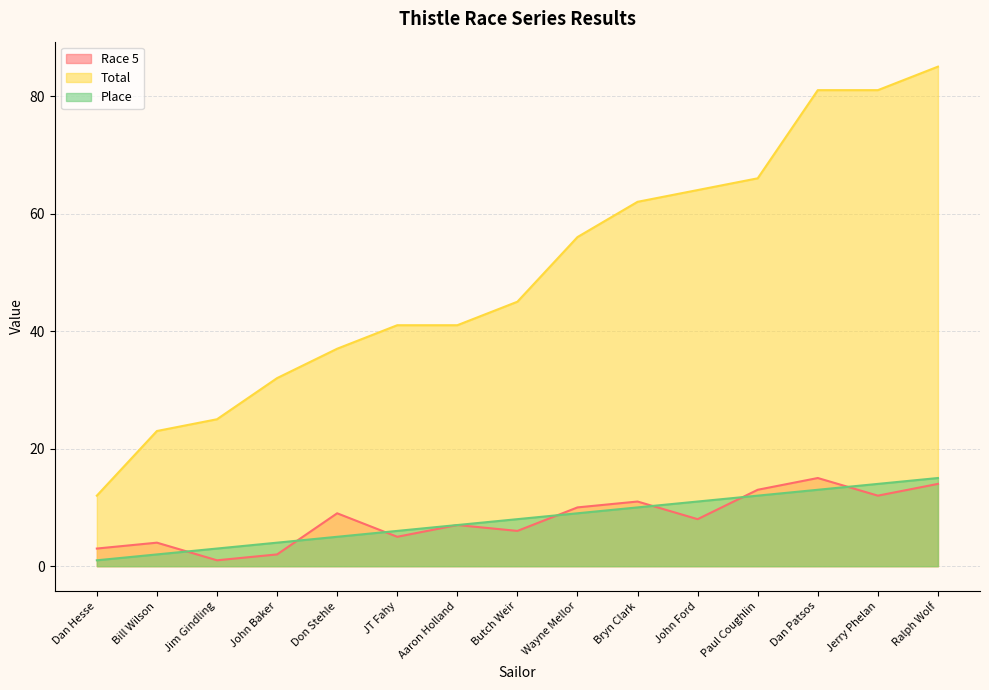

What is the smallest value displayed?

1